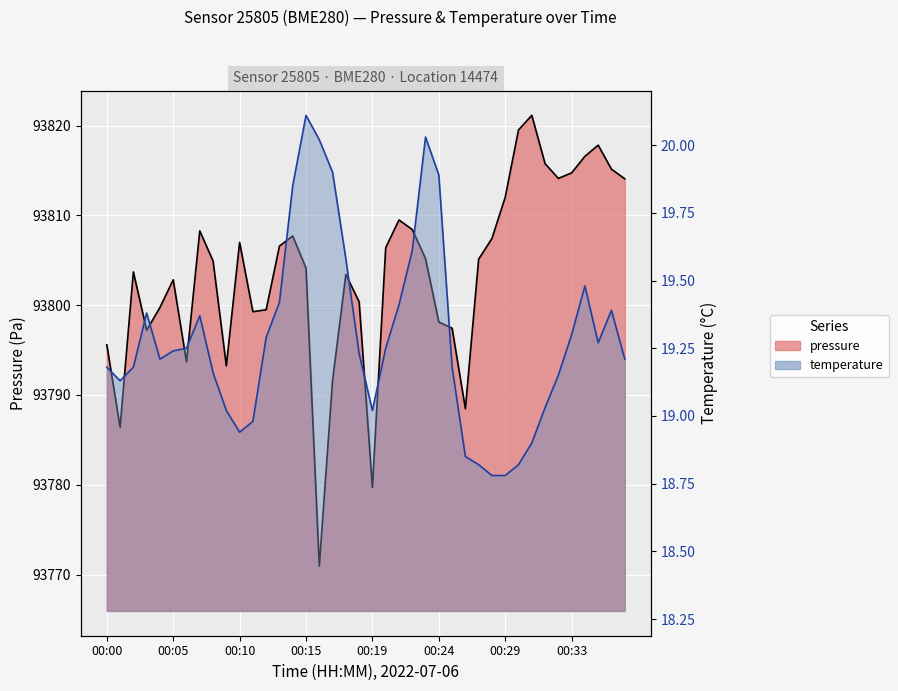

List the series in order of their peak value, highest first.

pressure, temperature